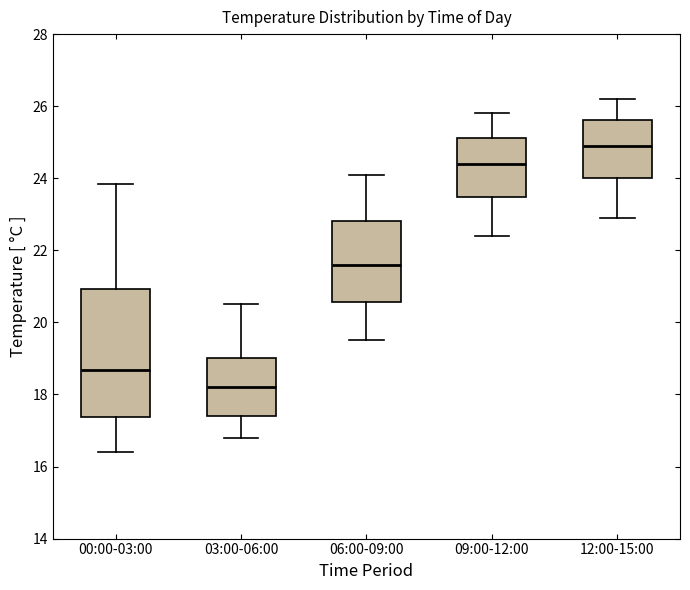

Which box has the highest median line?

12:00-15:00